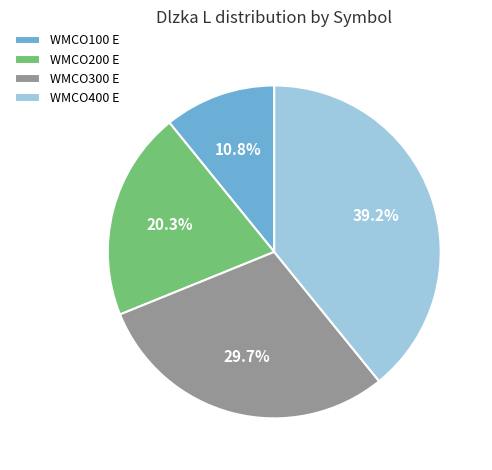

Which category has the smallest portion of the pie?

WMCO100 E